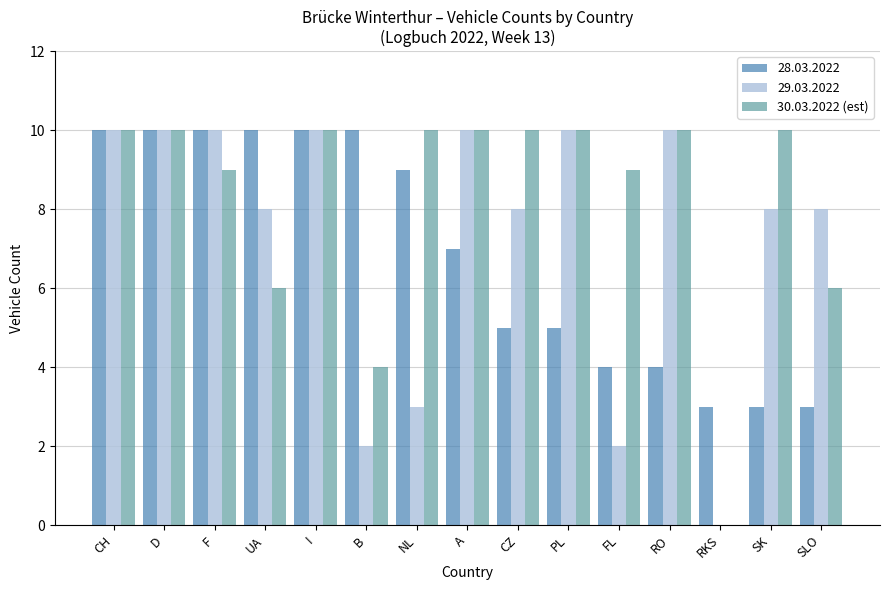

Which series has the largest total across all categories?

30.03.2022 (est)